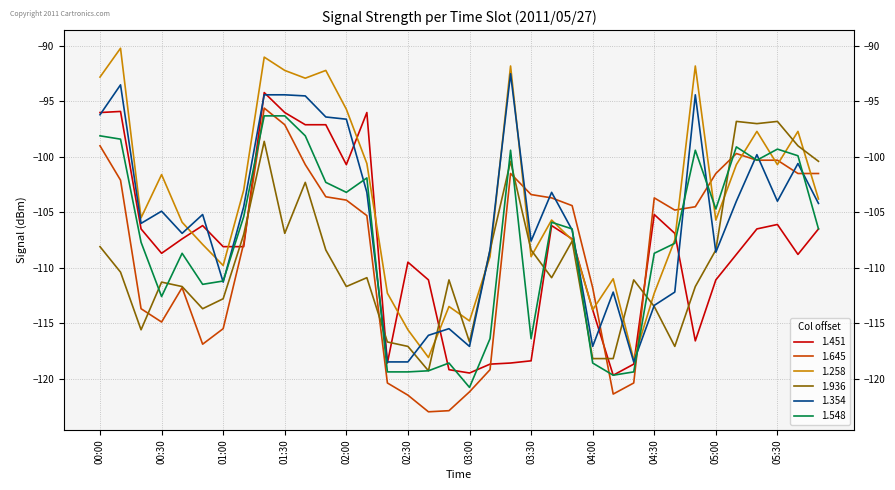

Which series ends up on top after the final intersection of 1.354 and 1.645?

1.645